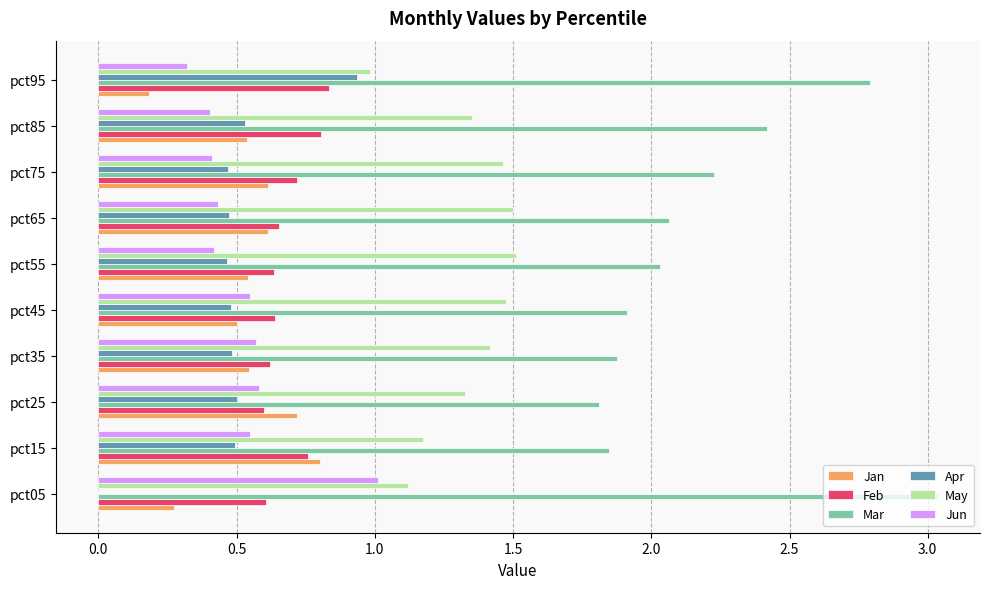

The Mar series shows 3.2 at pct55. True or false?

False